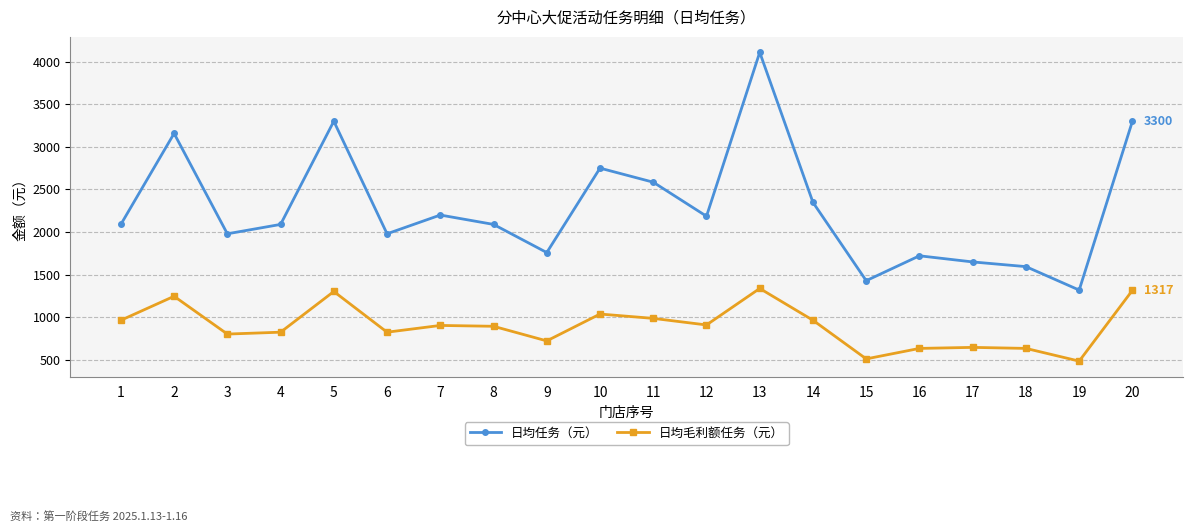

Does the chart have visible grid lines?

Yes